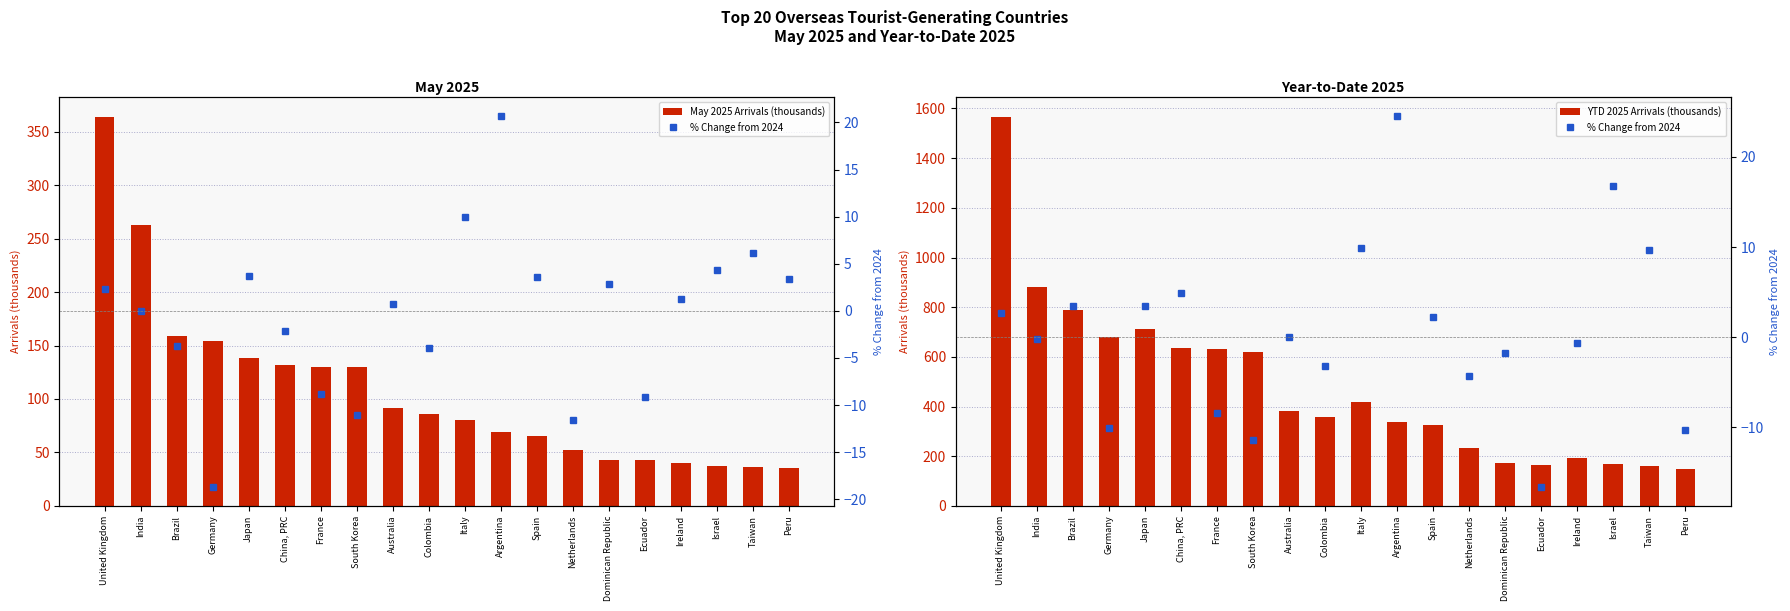

What is the difference between the YTD 2025 Arrivals (thousands) values at Colombia and Italy?

60.3